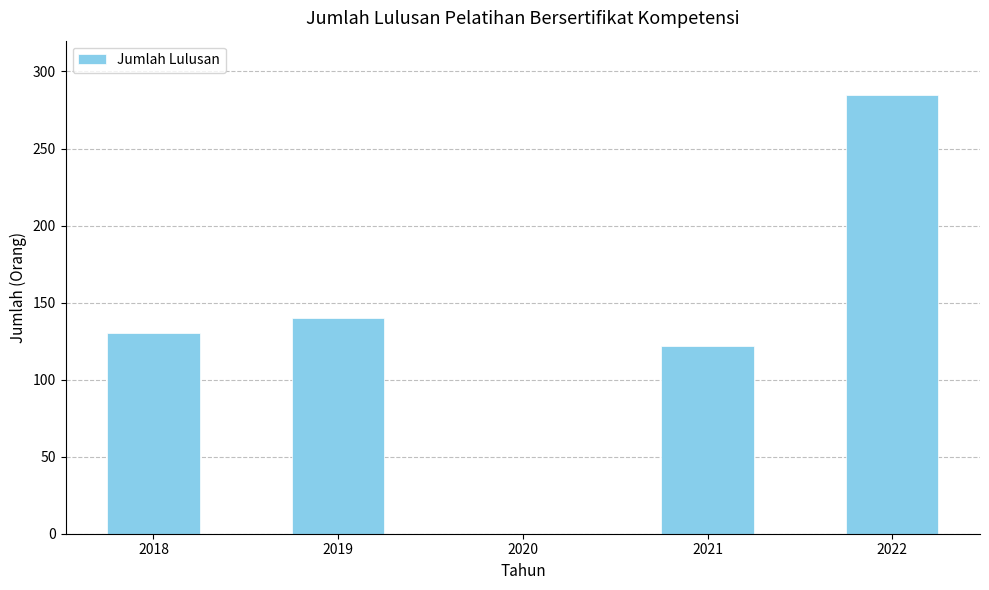

Read the value at 2021, to the nearest 10.

120